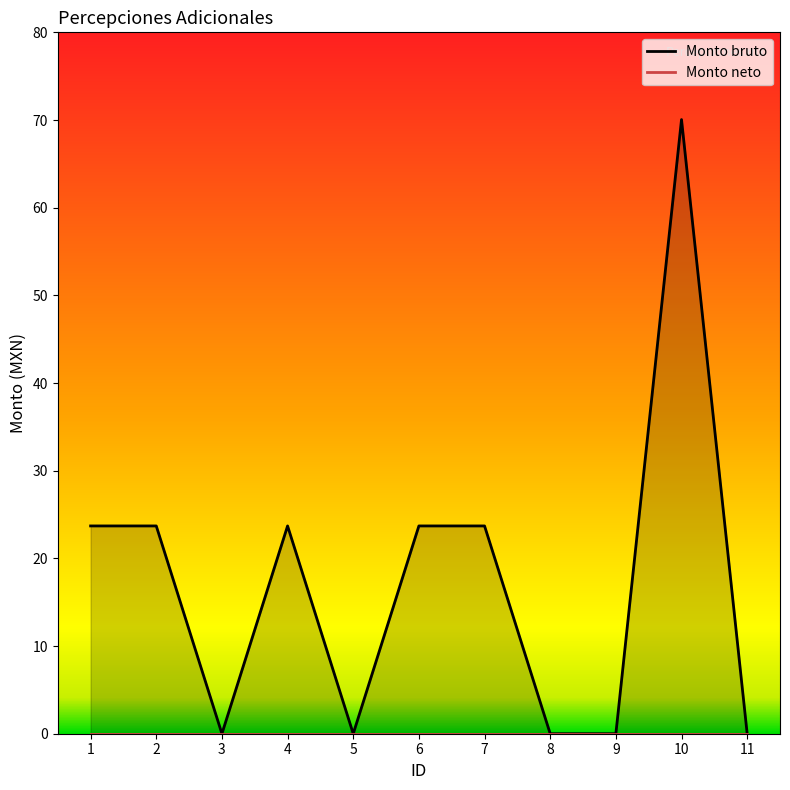

What is the difference between the maximum and minimum values?

70.0